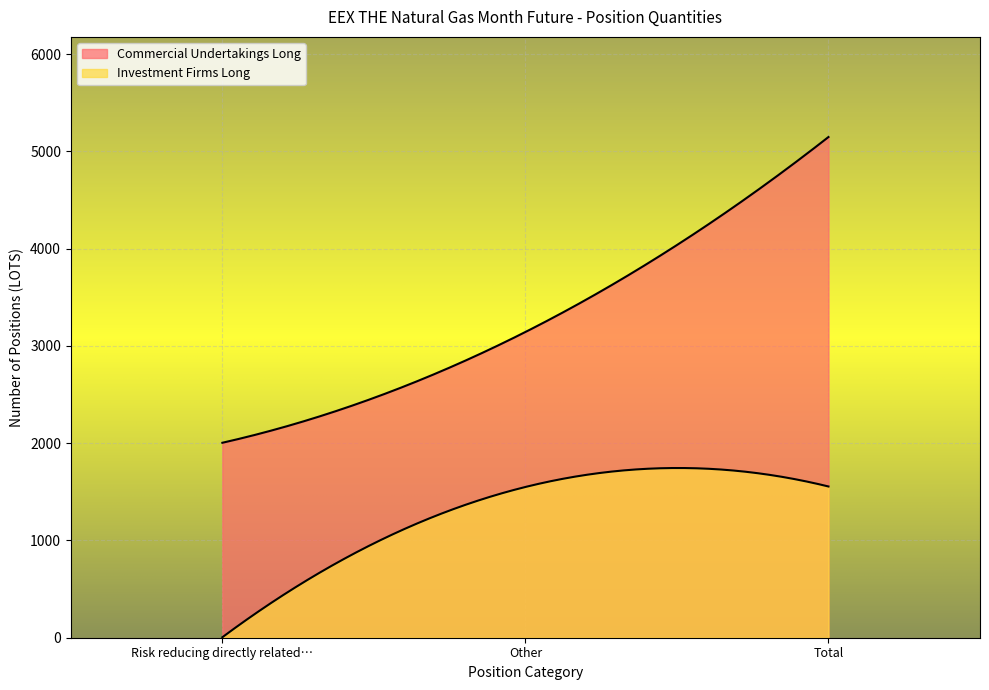

What is the total value across all series at Risk reducing directly related to commercial?

2009.5